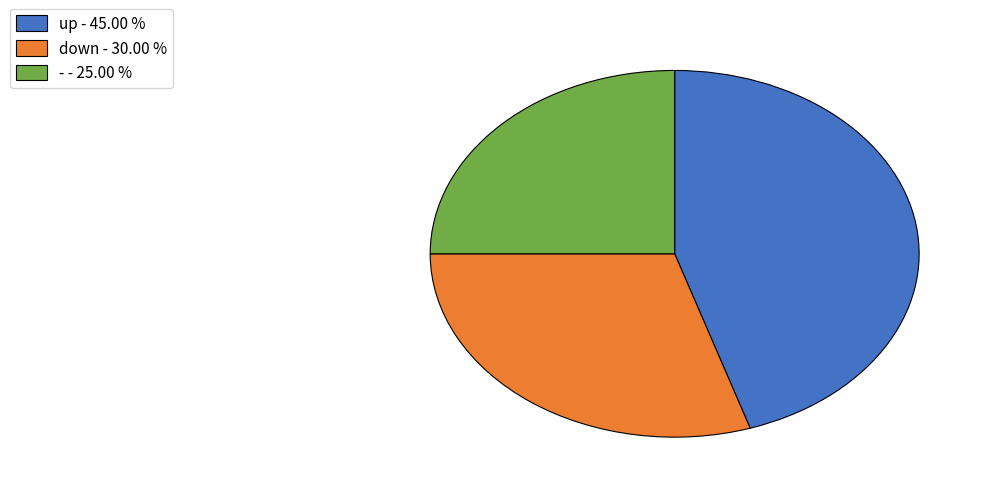

Is down - 30.00 % the majority of the pie?

No